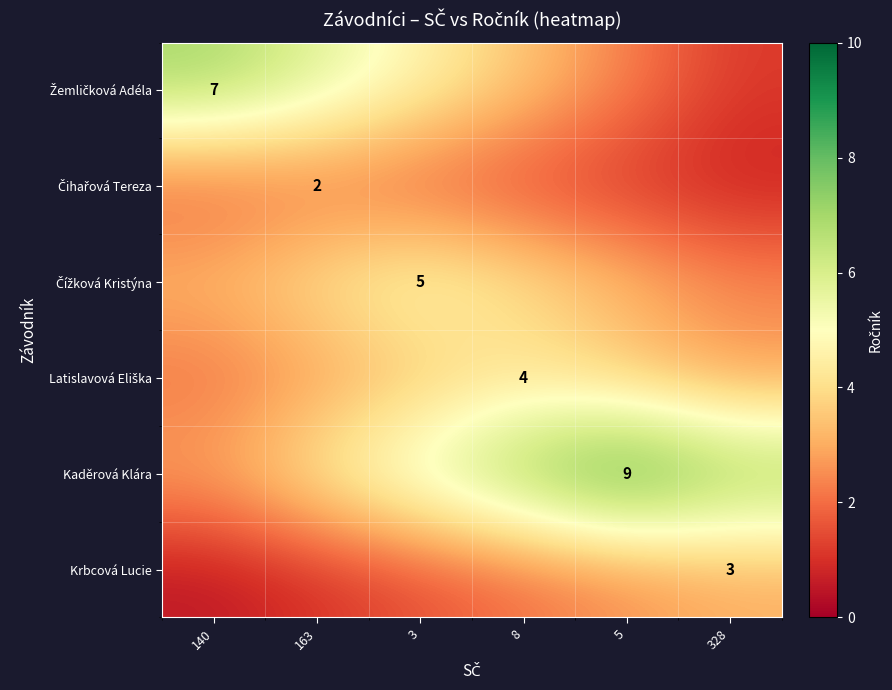

Between 328 and 8, which is larger?

8